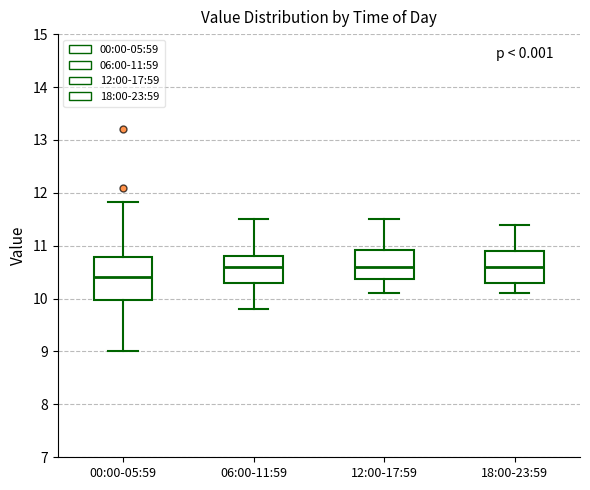

Comparing the boxes themselves (not the whiskers), which one is the tallest?

00:00-05:59